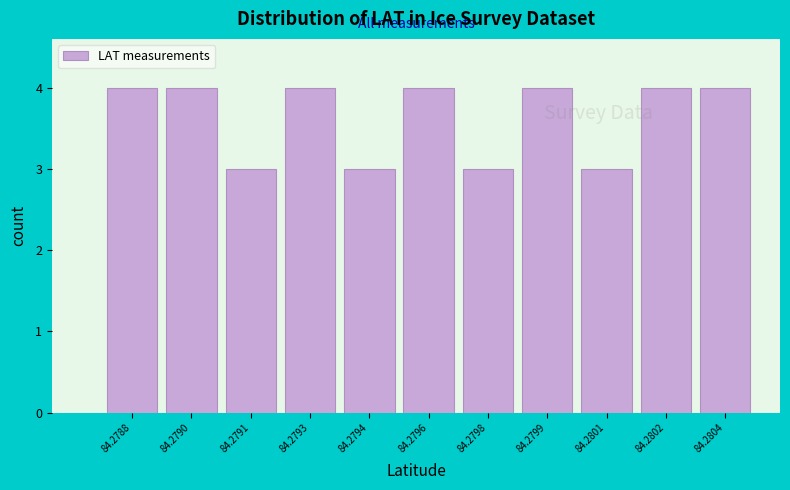

Reading left to right, extract all data points from this chart.

4	4	3	4	3	4	3	4	3	4	4